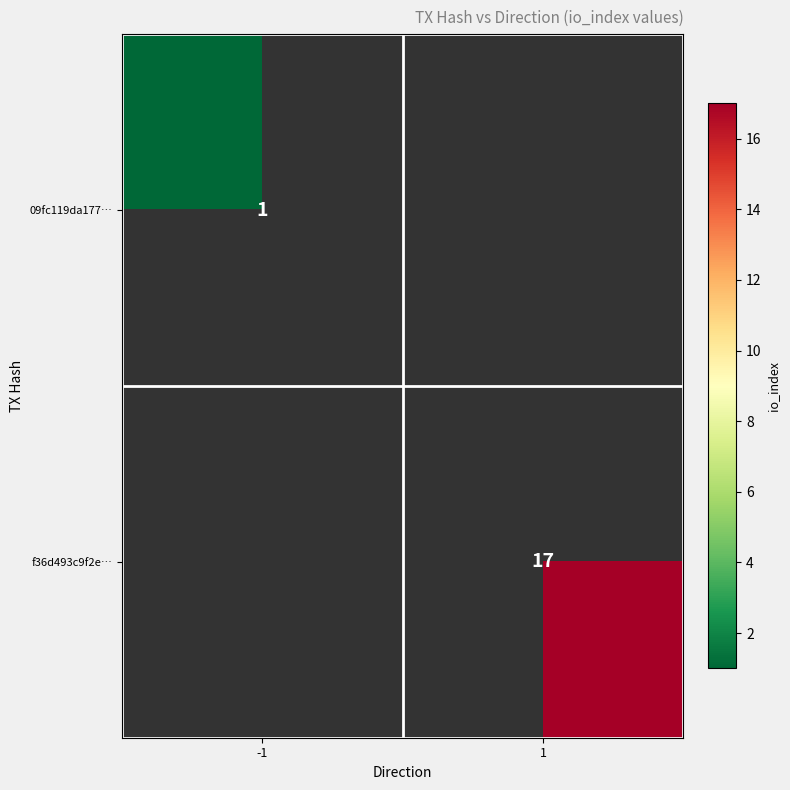

The value of f36d493c9f2e… at 1 is 7. True or false?

False